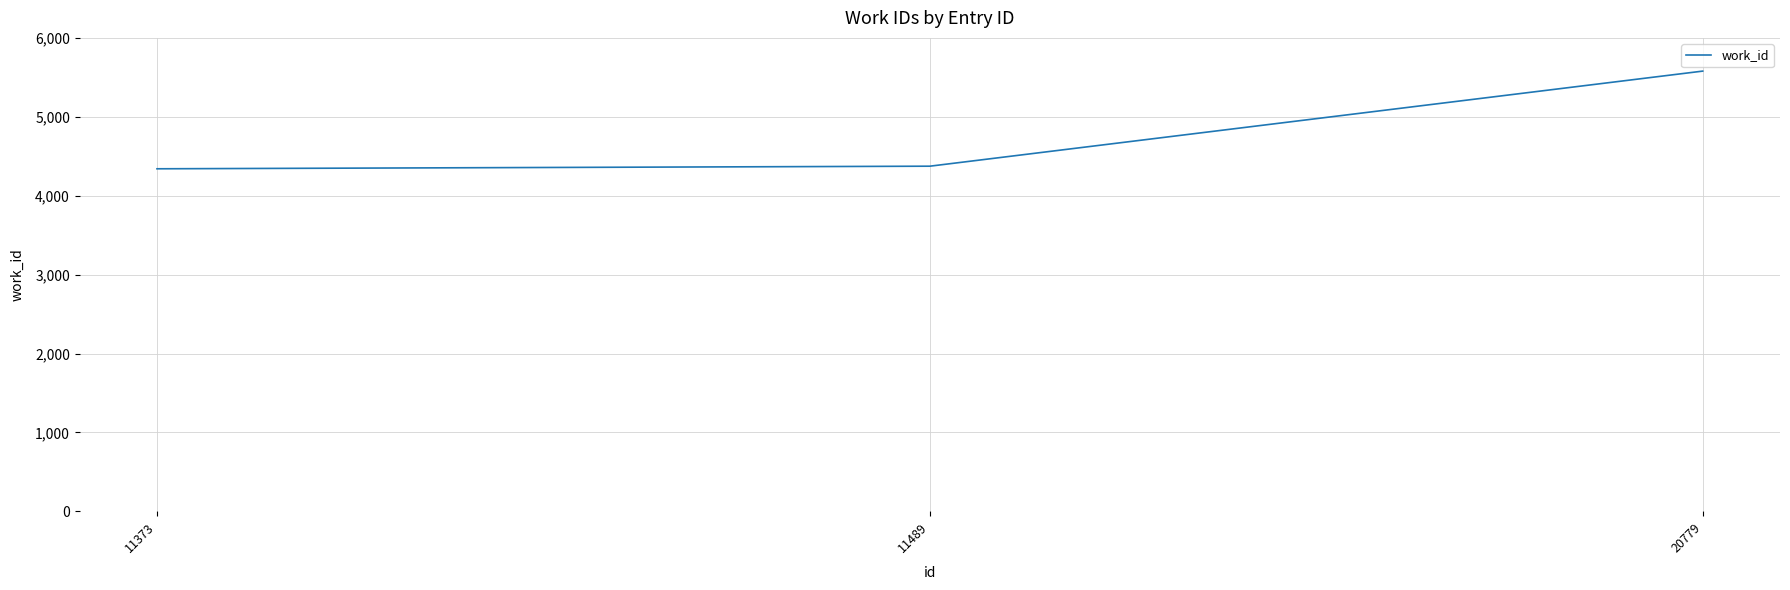

Which label corresponds to the largest value in the chart?

20779